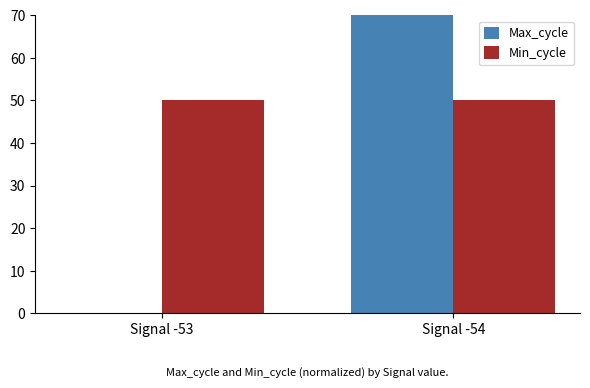

True or false: Min_cycle has a value of 32 at Signal -53.

False